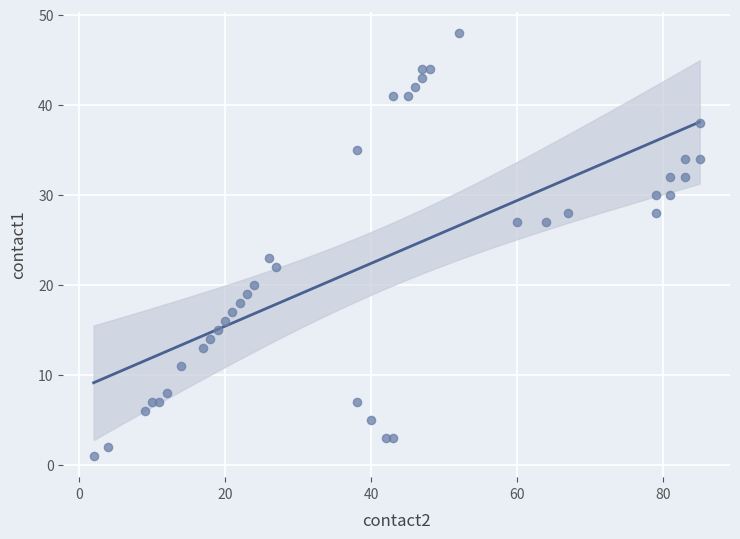

What Y value in the scatter plot is closest to 24?

23